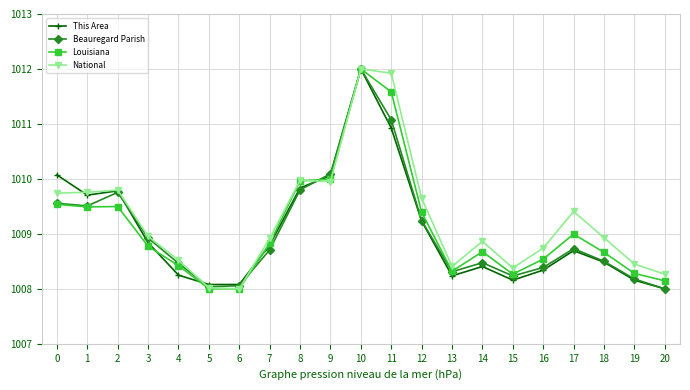

What is the spread (max minus min) of values at 0?

0.5